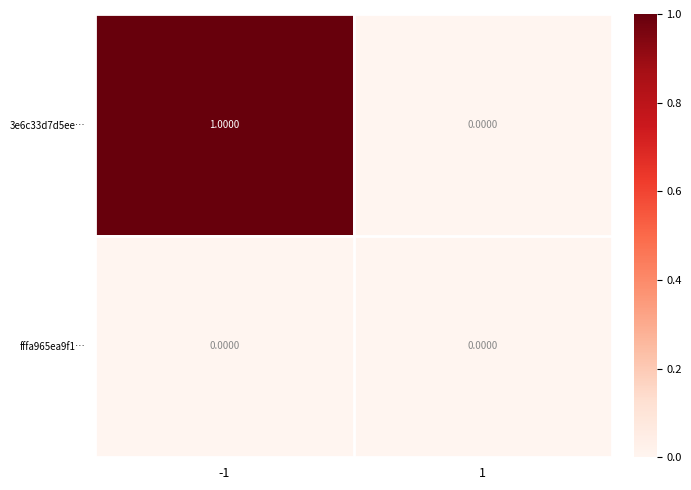

At which category is the sum across all series the highest?

-1